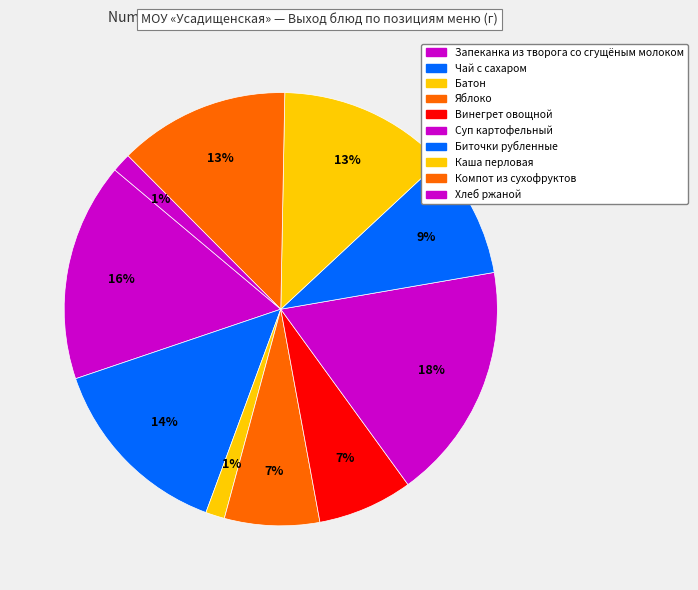

What is the smallest slice in the pie chart?

Батон